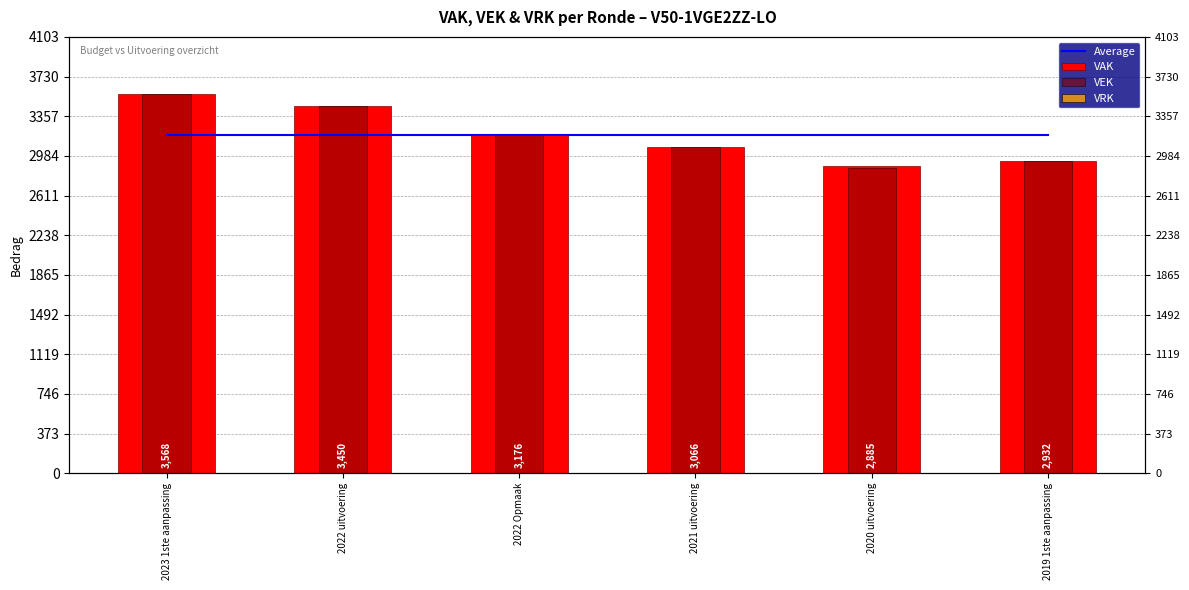

What is the total value across all series at 2022 Opmaak?

9531.5